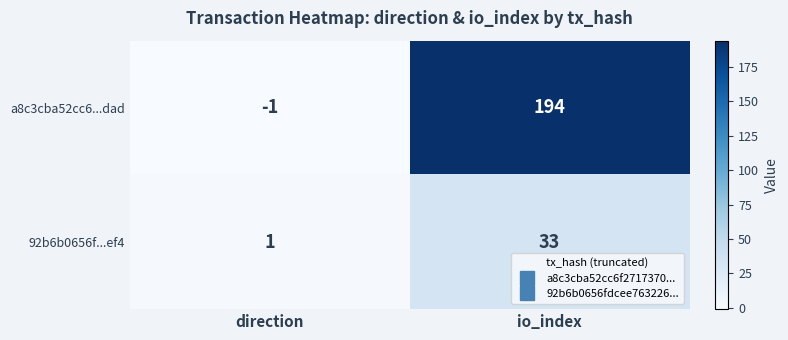

Is the value of 92b6b0656f...ef4 at direction greater than the value of a8c3cba52cc6...dad at direction?

Yes